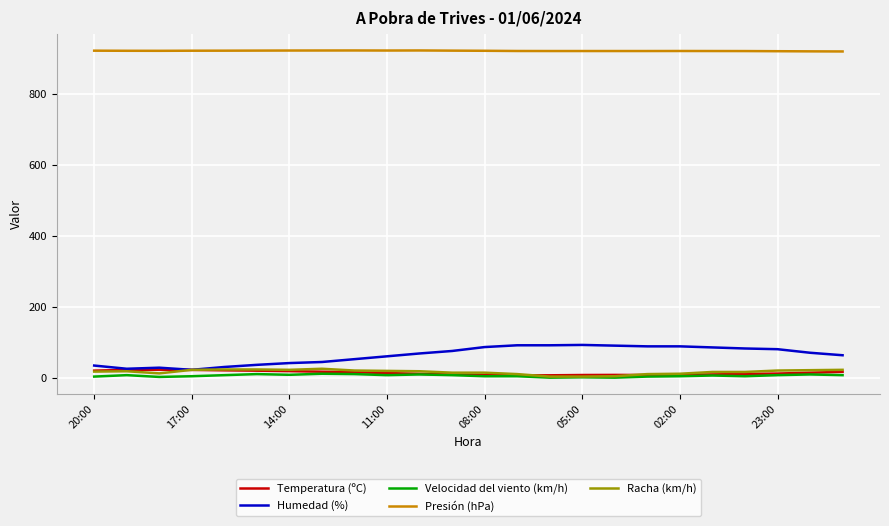

What is the greatest value displayed?

922.0